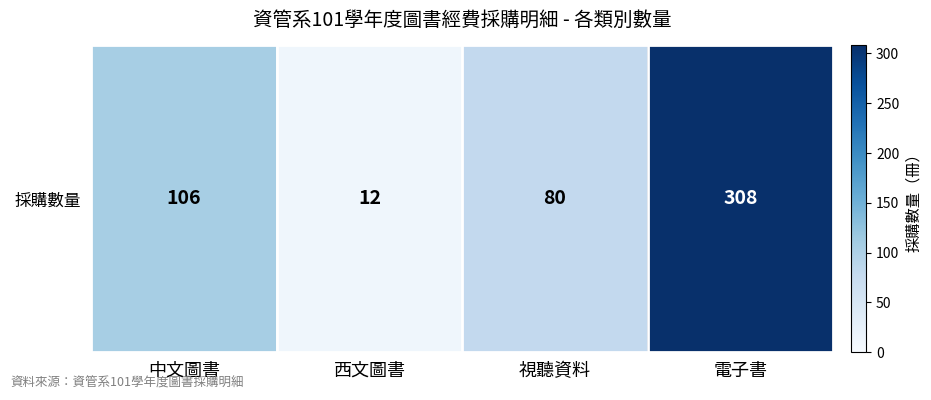

Reading left to right, transcribe all the data shown in this chart.

中文圖書=106	西文圖書=12	視聽資料=80	電子書=308